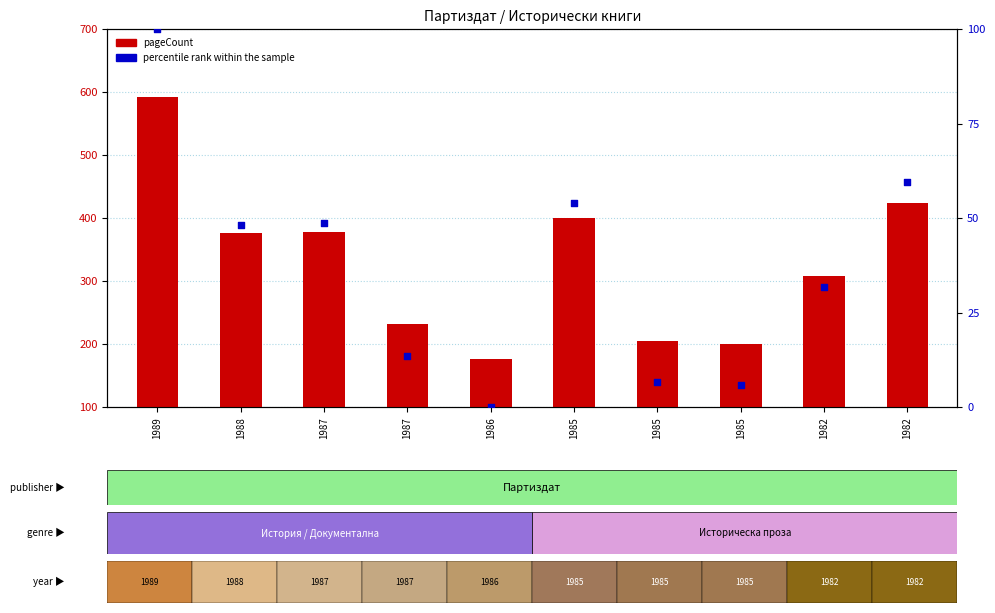

Which series contains the lowest Y value?

percentile rank within the sample